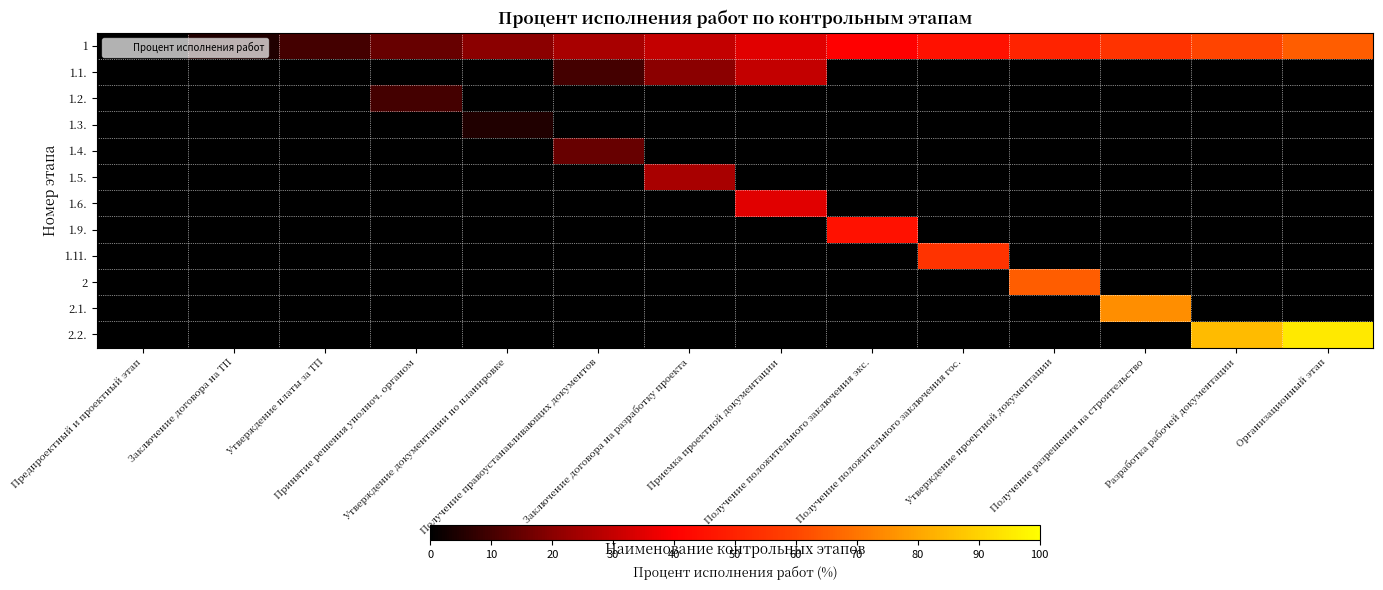

Between Заключение договора на разработку проекта and Получение положительного заключения экс., which is larger?

Получение положительного заключения экс.